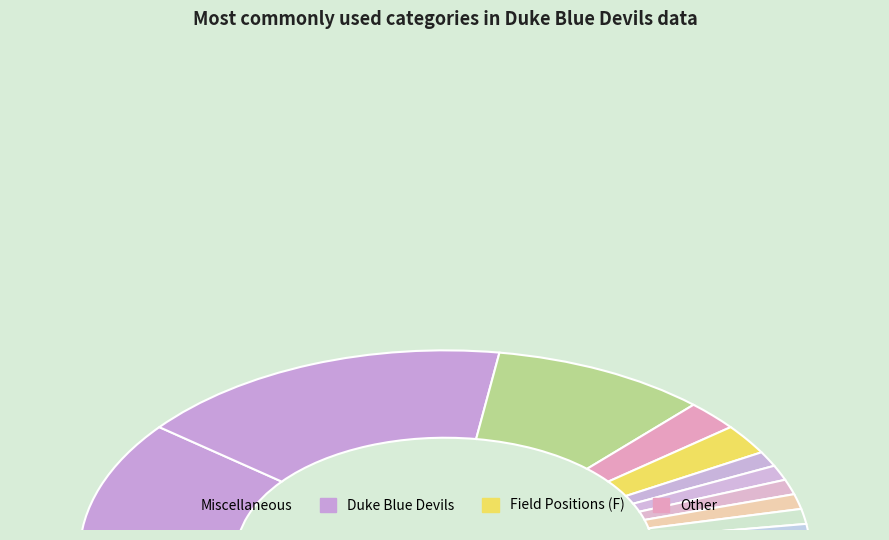

How many slices are in this pie chart?

12